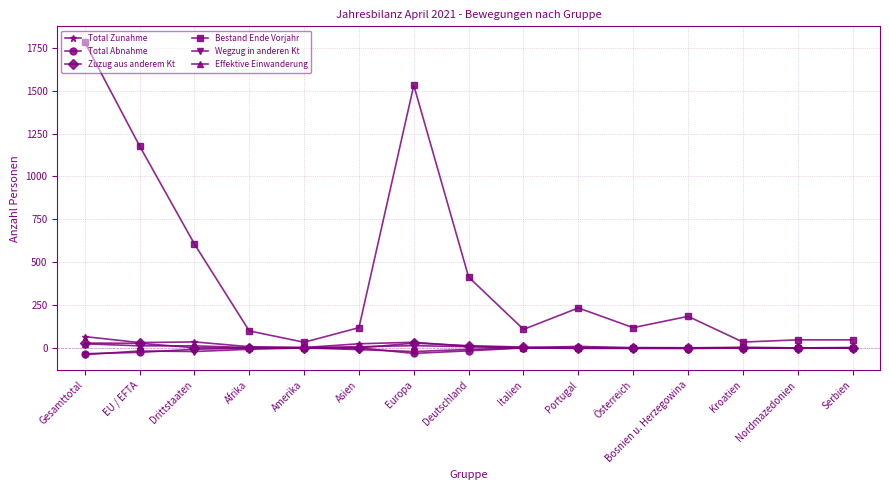

Where does the Effektive Einwanderung series first go above 2?

Gesamttotal